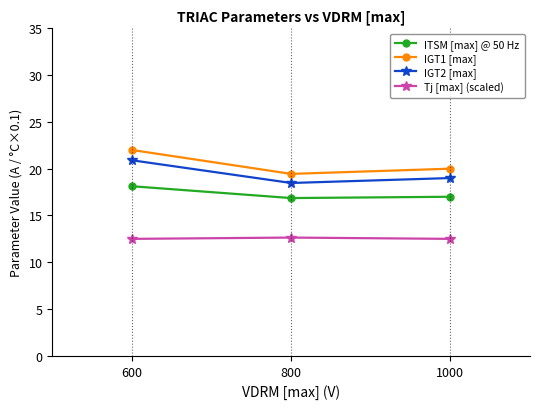

What is the smallest value displayed?

12.5